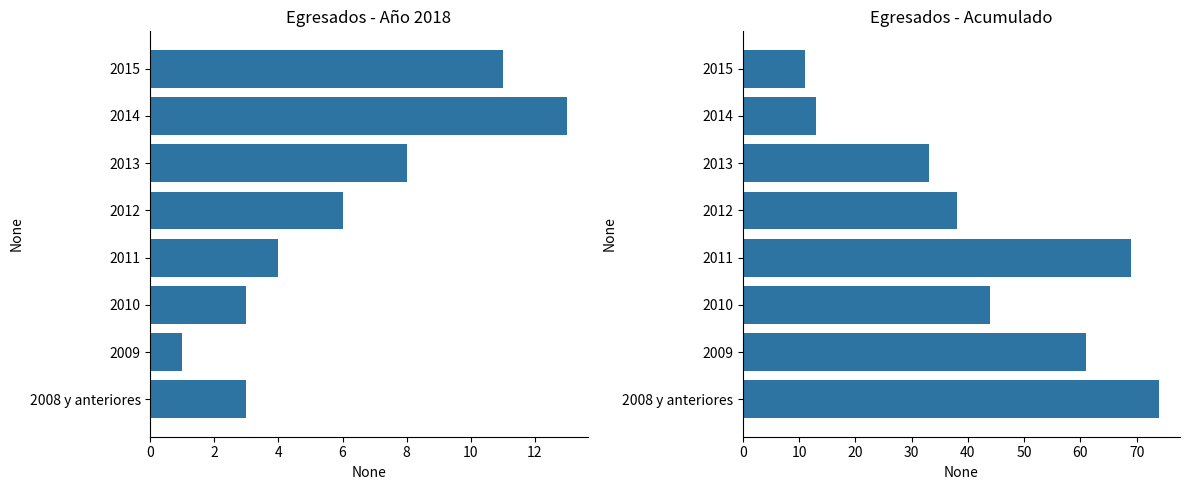

What is the value of the ACUMULADO bar at the 7th from the left?

13